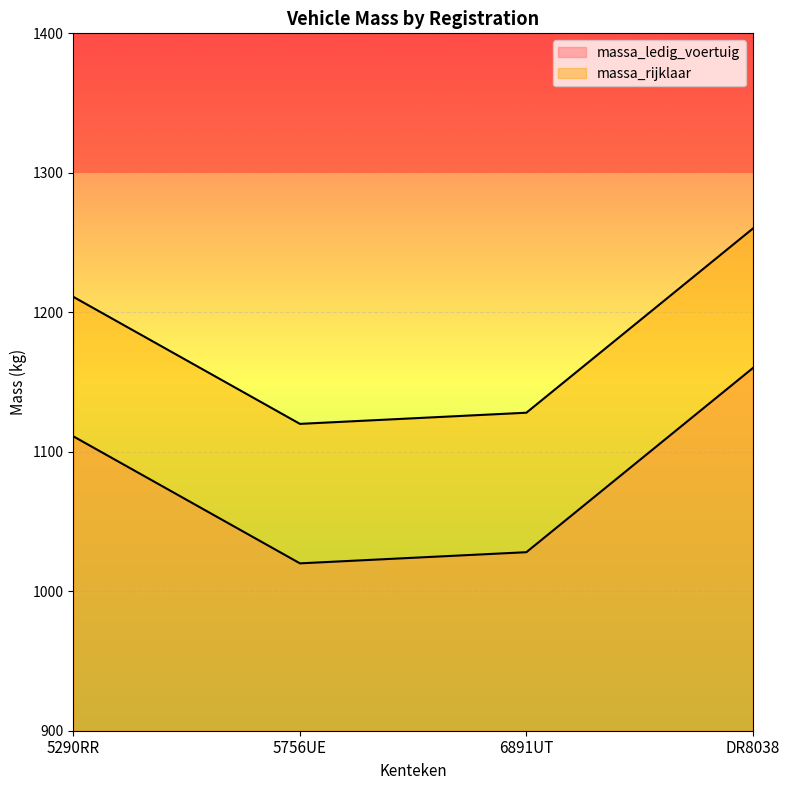

What is the difference between the highest and lowest values at DR8038?

100